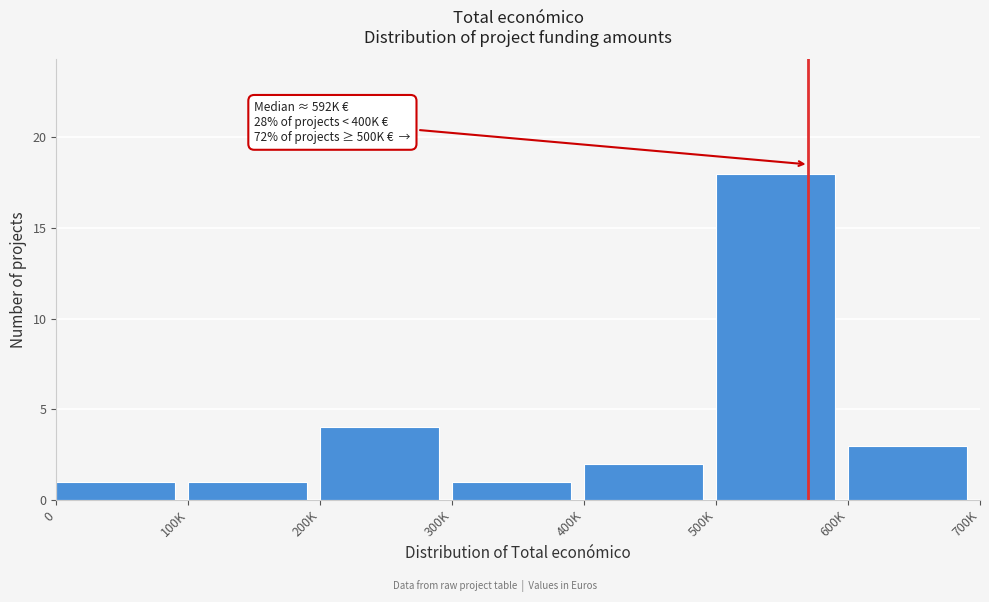

Reading right to left, transcribe all the data shown in this chart.

600K=3	500K=18	400K=2	300K=1	200K=4	100K=1	0=1